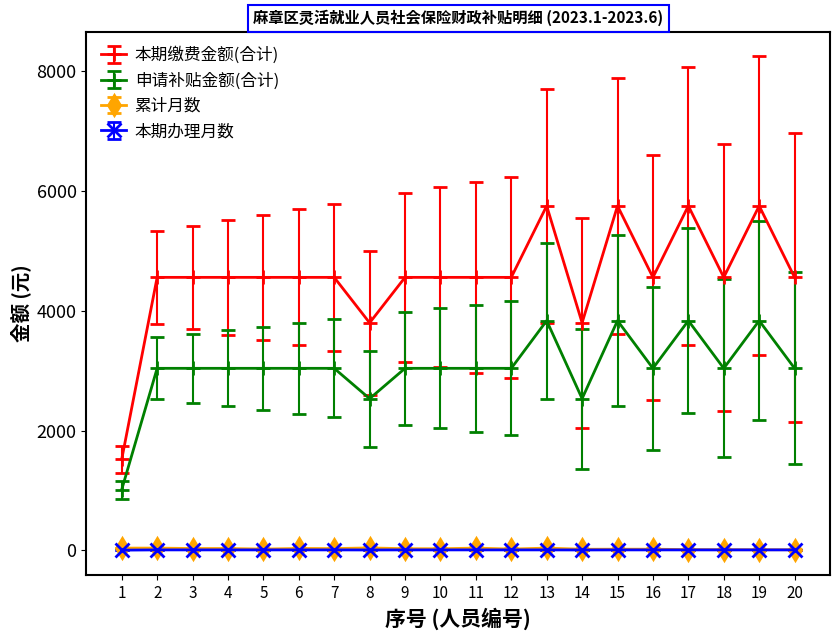

What is the difference between the maximum and minimum values in the 本期缴费金额(合计) series?

4234.6